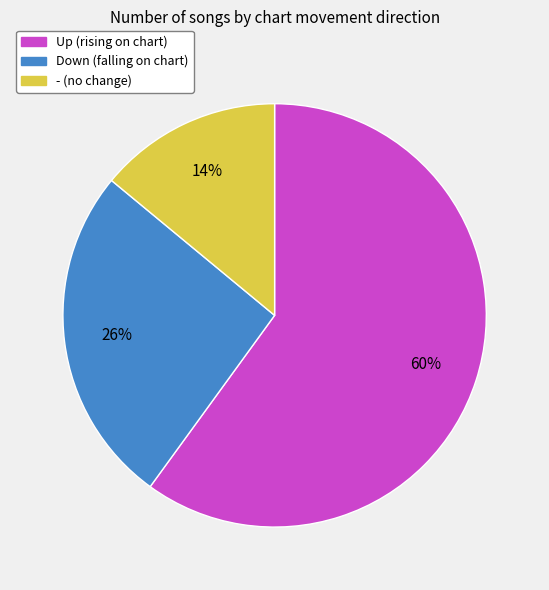

Is there a majority slice in this chart?

Yes